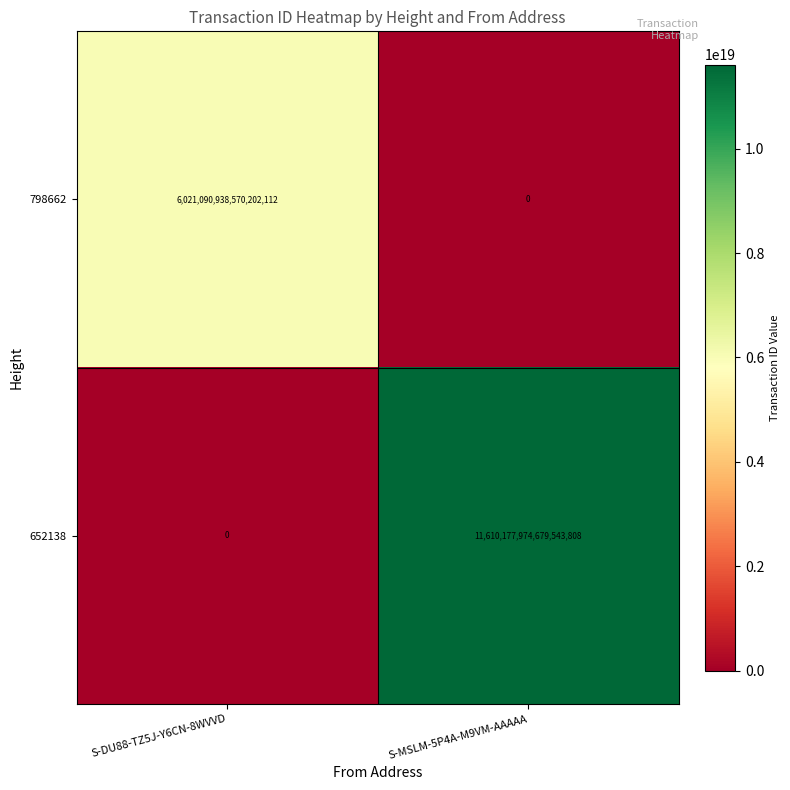

Which series changed the most between S-DU88-TZ5J-Y6CN-8WVVD and S-MSLM-5P4A-M9VM-AAAAA?

652138